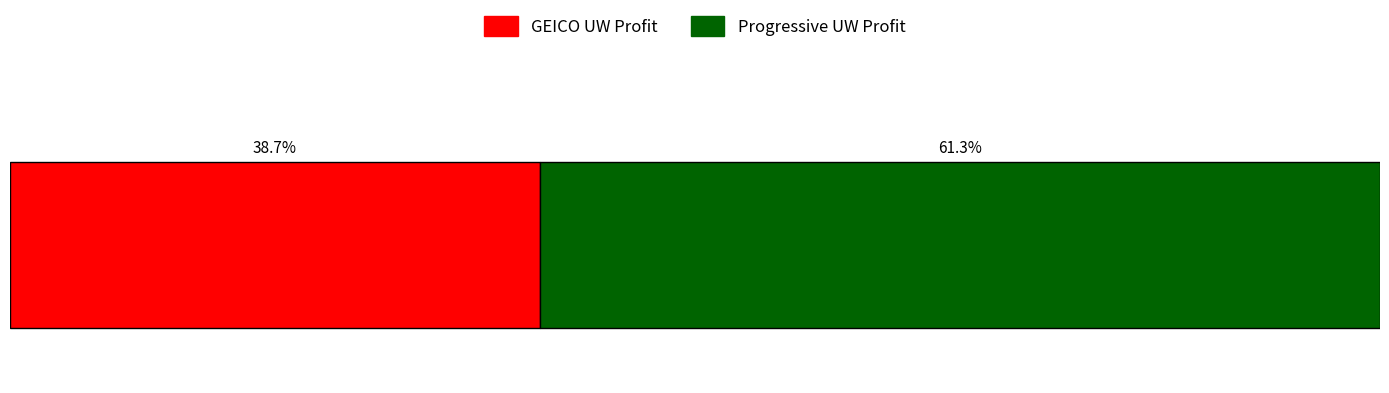

What are all the series names shown in the legend?

GEICO UW Profit, Progressive UW Profit